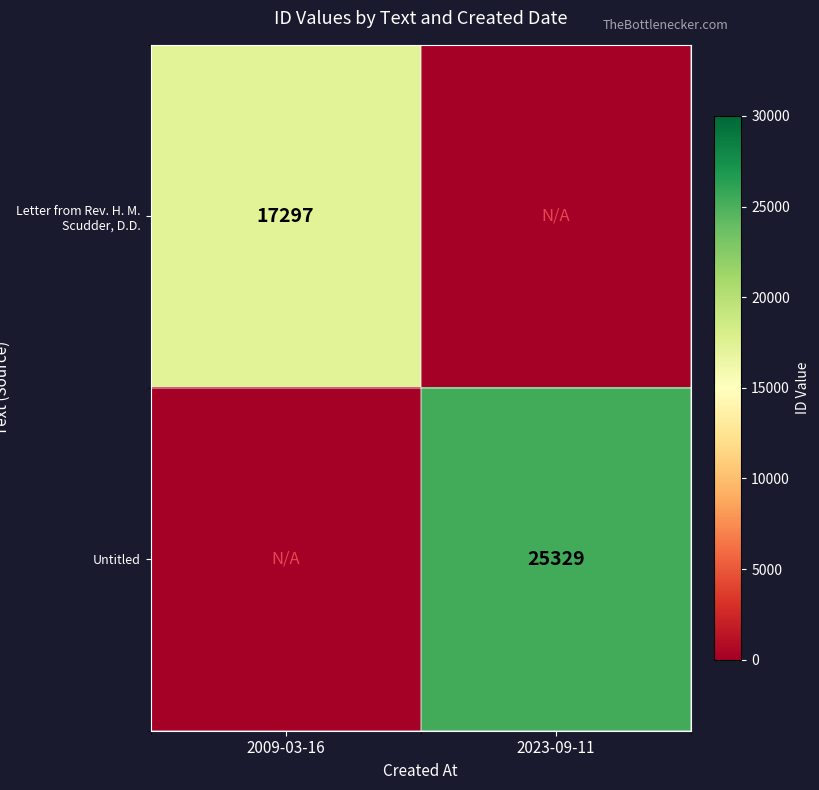

The Untitled series shows 44926 at 2023-09-11. True or false?

False